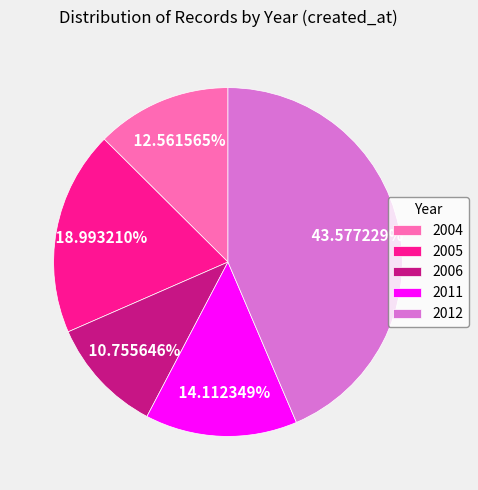

Combined, do 2011 and 2004 account for over 50%?

No